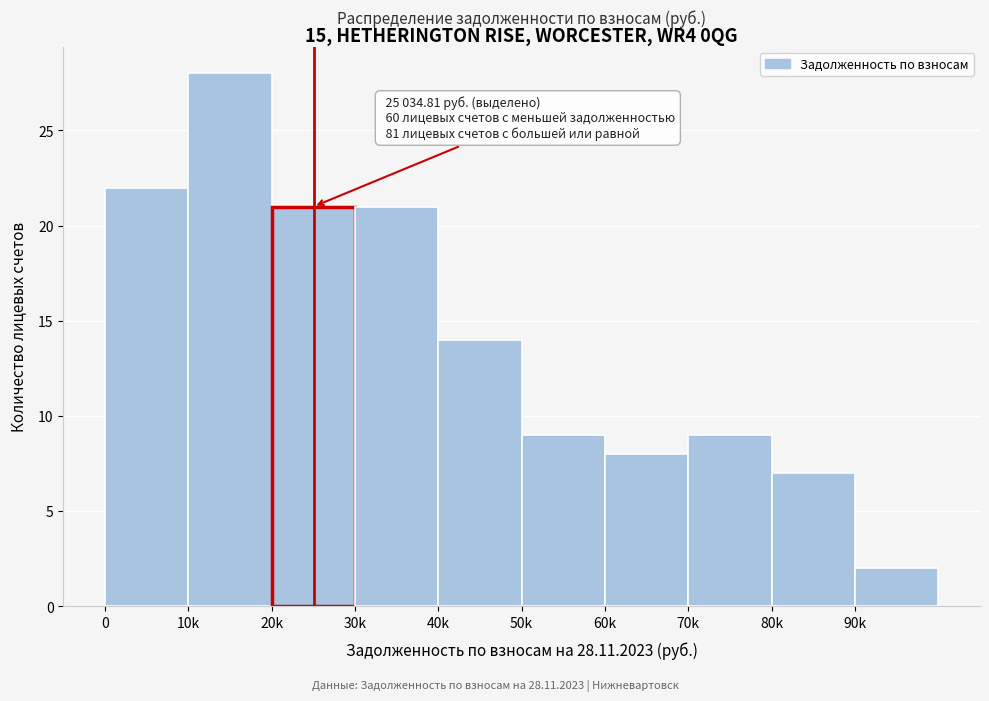

Reading left to right, extract all data points from this chart.

0=22	10k=28	20k=21	30k=21	40k=14	50k=9	60k=8	70k=9	80k=7	90k=2